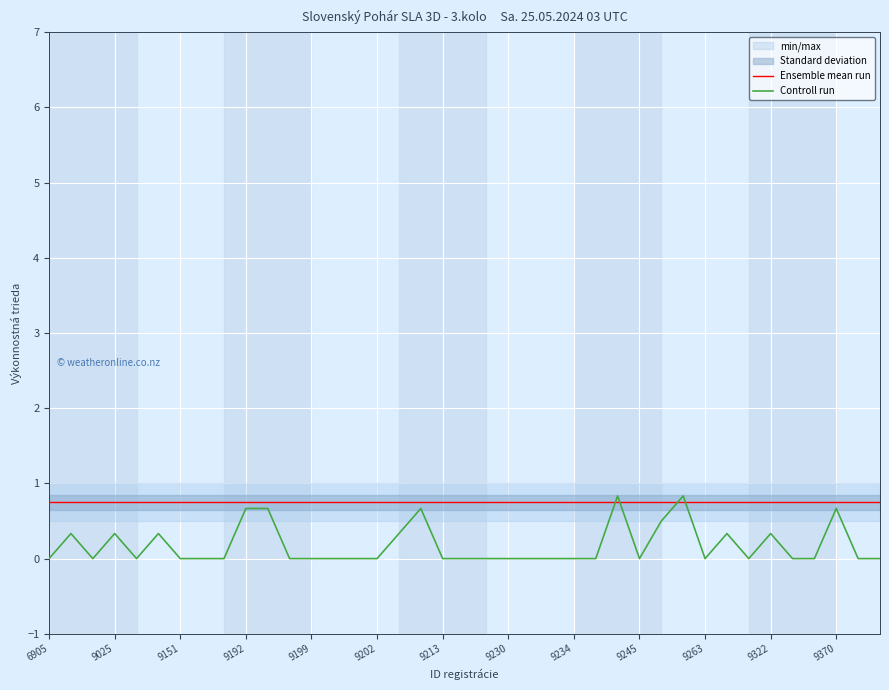

True or false: Ensemble mean run has more than 0 interior local peaks.

False